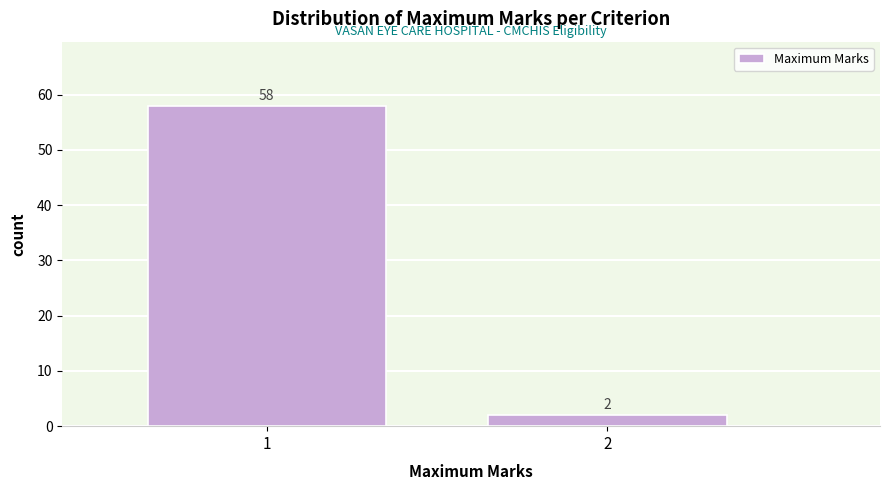

Reading left to right, extract all data points from this chart.

1=58	2=2